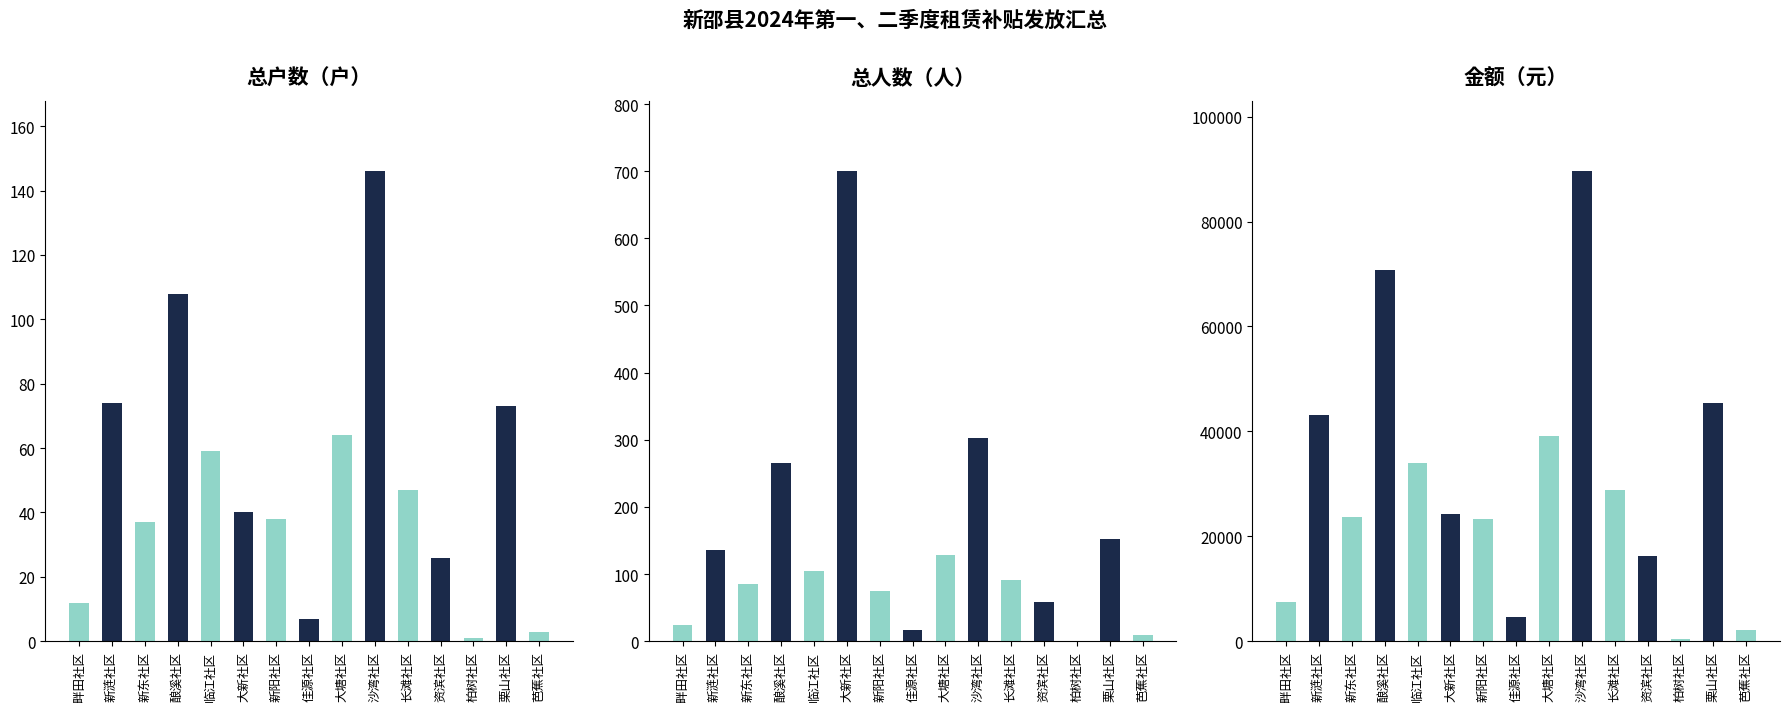

Which has a higher value, 沙湾社区 or 佳源社区?

沙湾社区